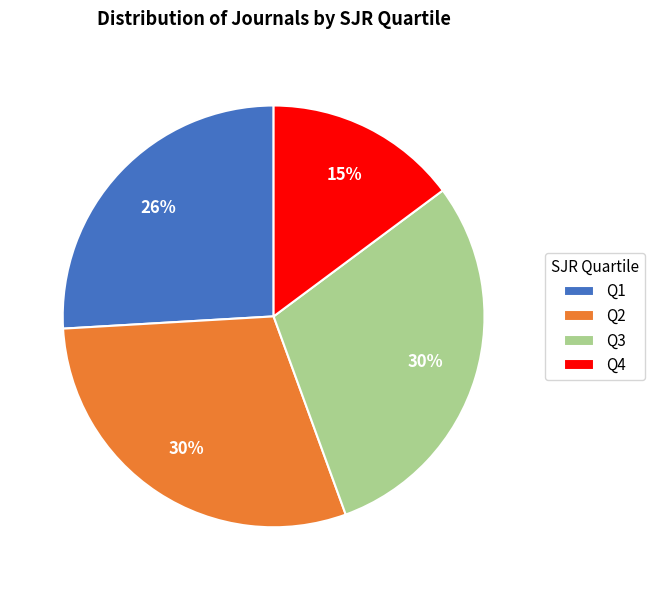

Combined, do Q4 and Q2 account for over 50%?

No